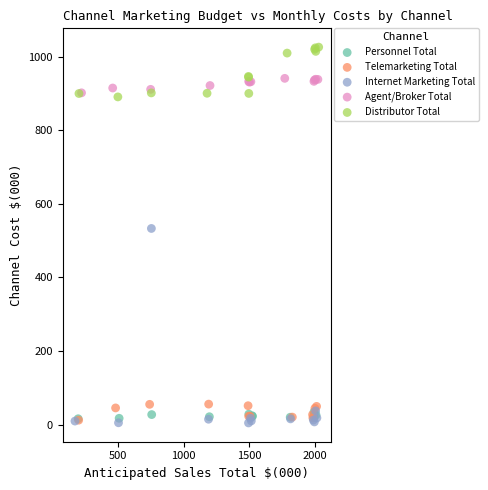

What are all the series names shown in the legend?

Personnel Total, Telemarketing Total, Internet Marketing Total, Agent/Broker Total, Distributor Total